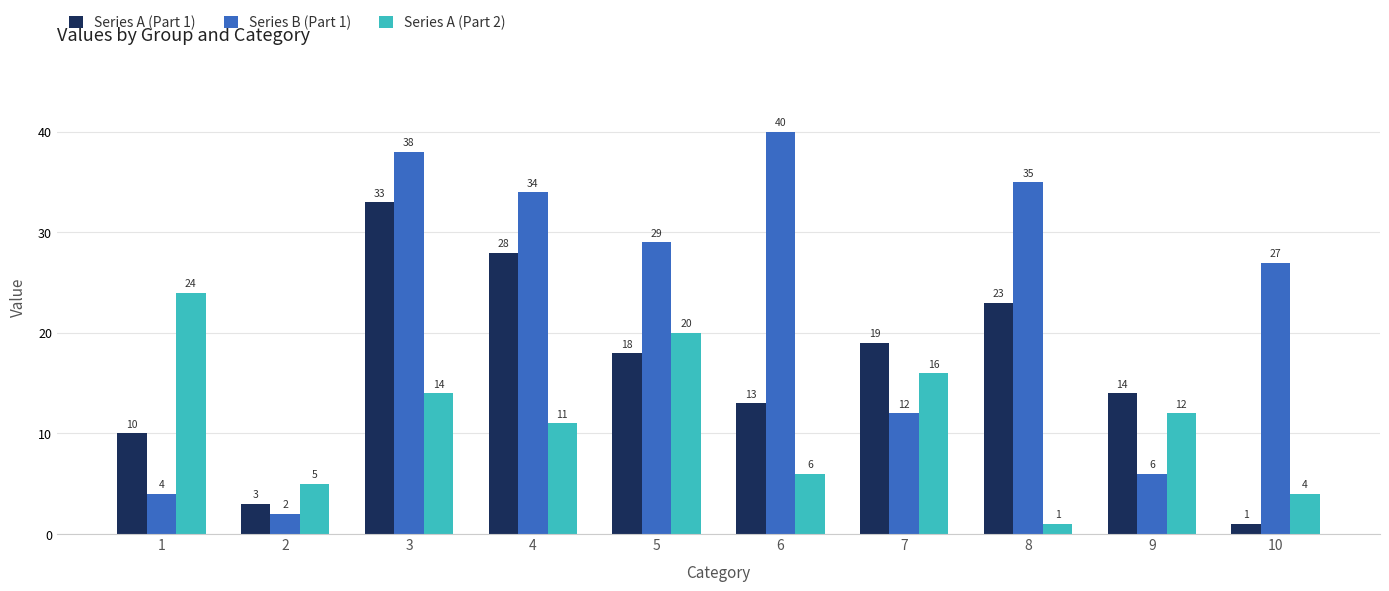

Read the Series B (Part 1) value at 5.

29